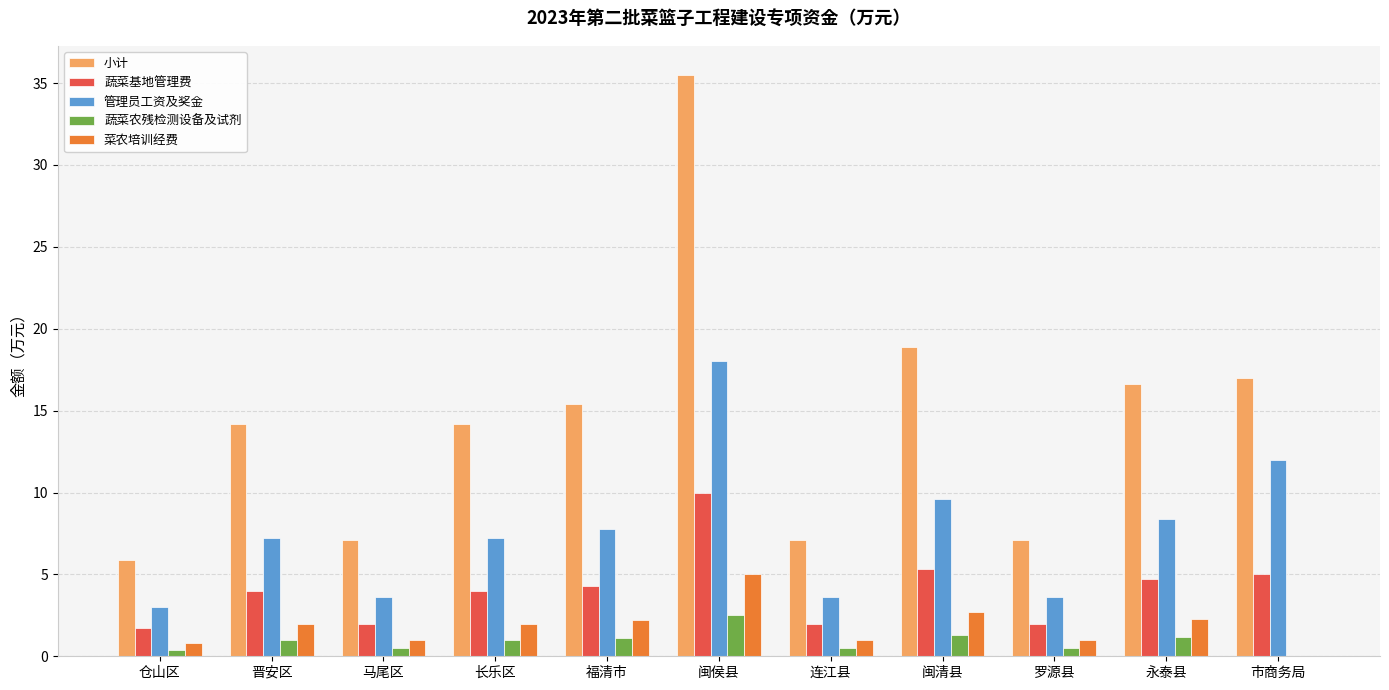

Is it true that 小计 equals 18.9 at 闽清县?

True